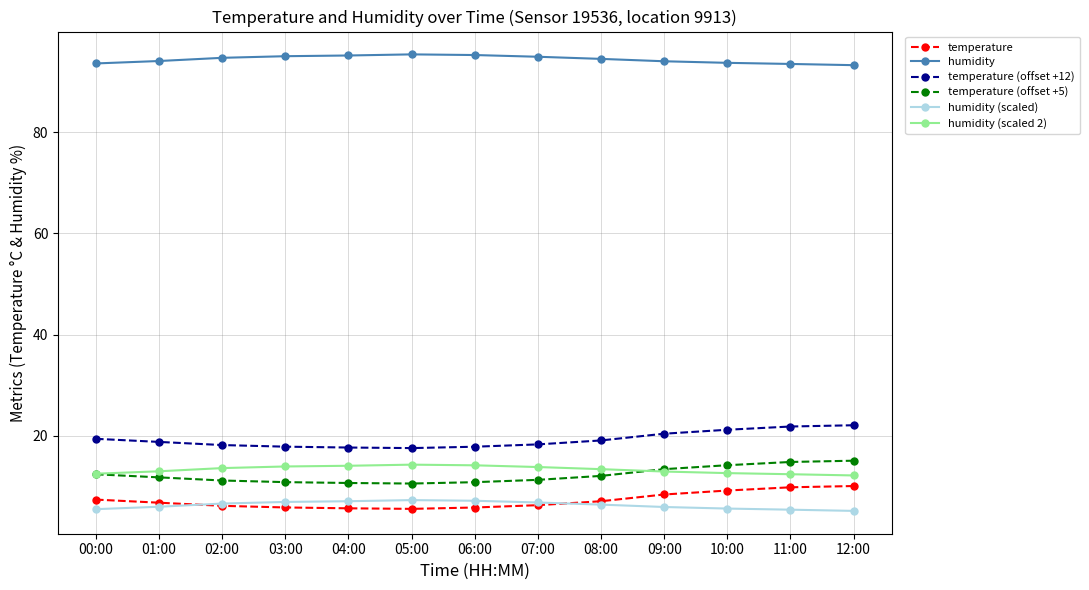

The value of humidity at 04:00 is 95.1. True or false?

True